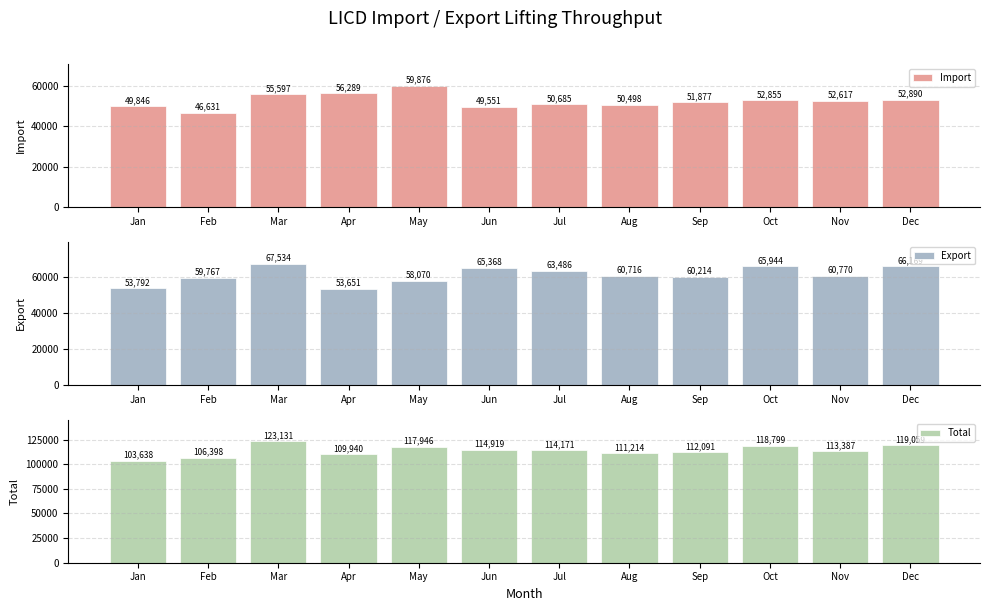

What is the value of the Import bar at the 4th from the left?

56289